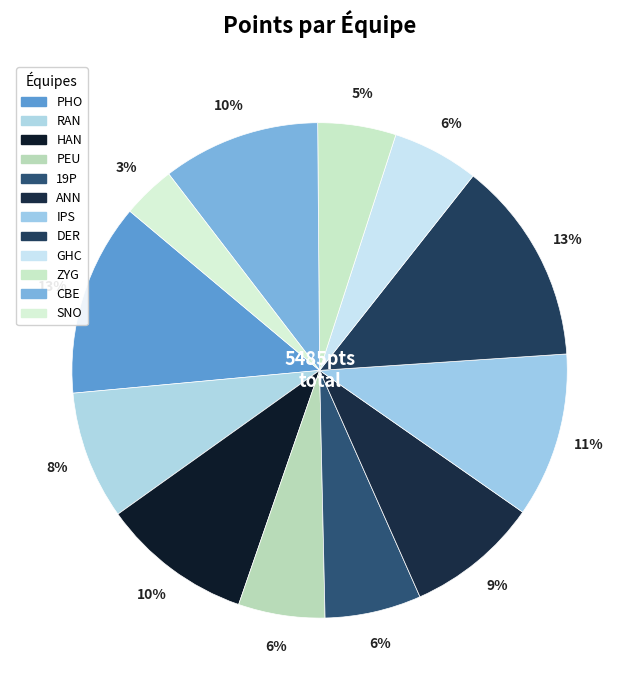

Is the sum of PHO and IPS greater than half?

No